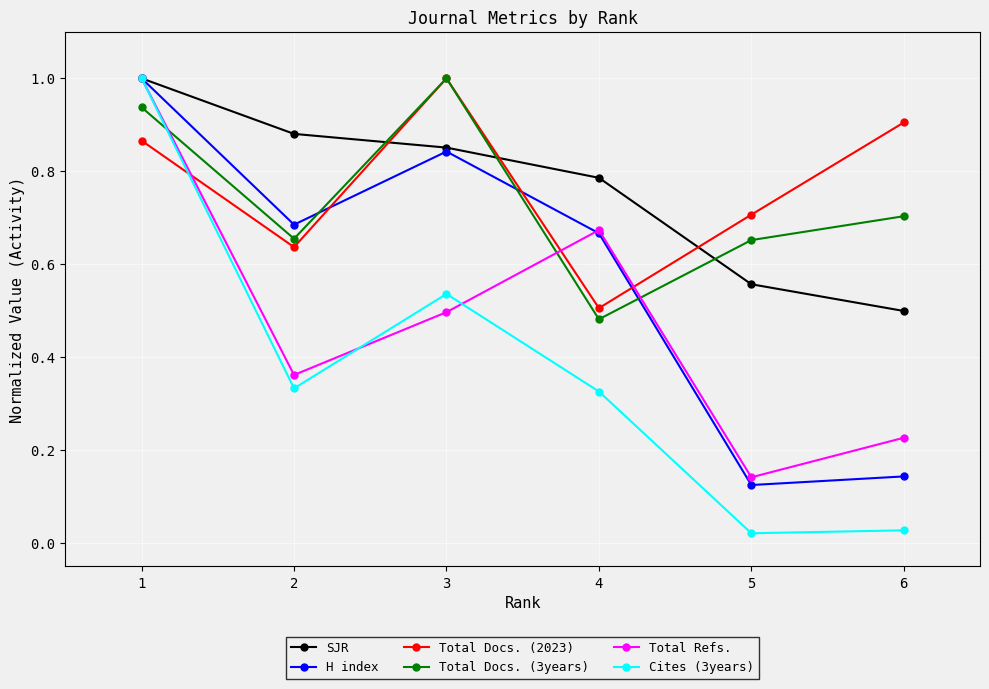

Where is the first local maximum for Total Docs. (2023)?

3